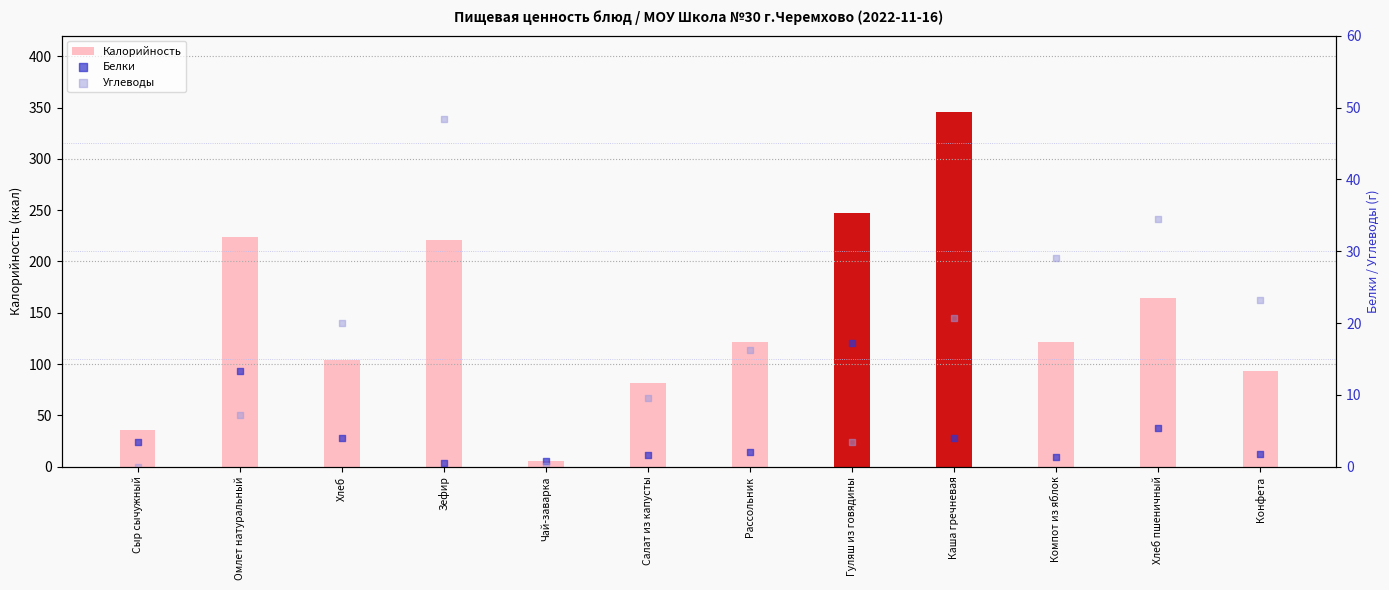

Is the value of Калорийность at Каша гречневая greater than the value of Углеводы at Хлеб?

Yes